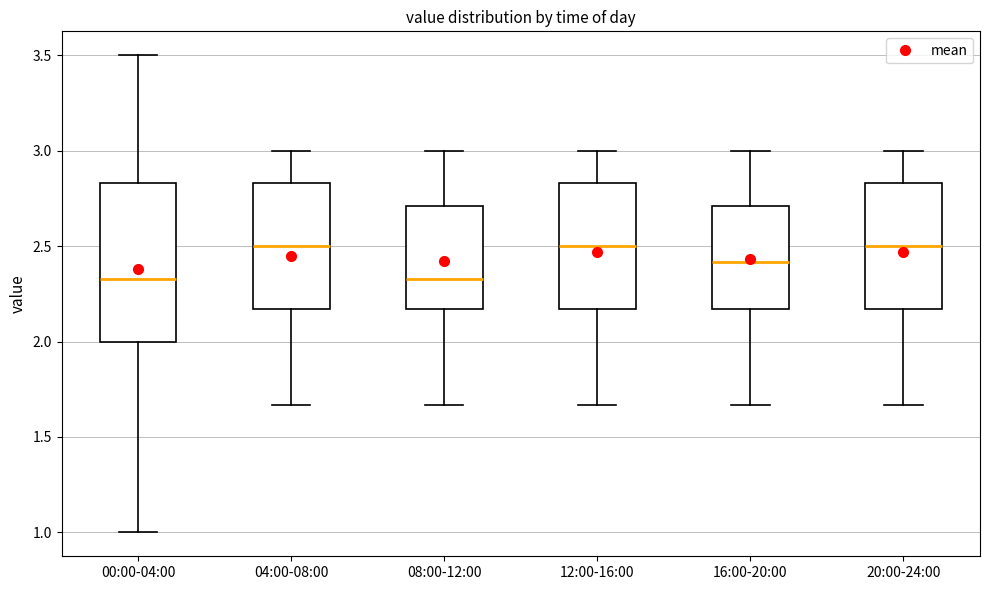

Which box is the tallest, from its lower edge to its upper edge?

00:00-04:00